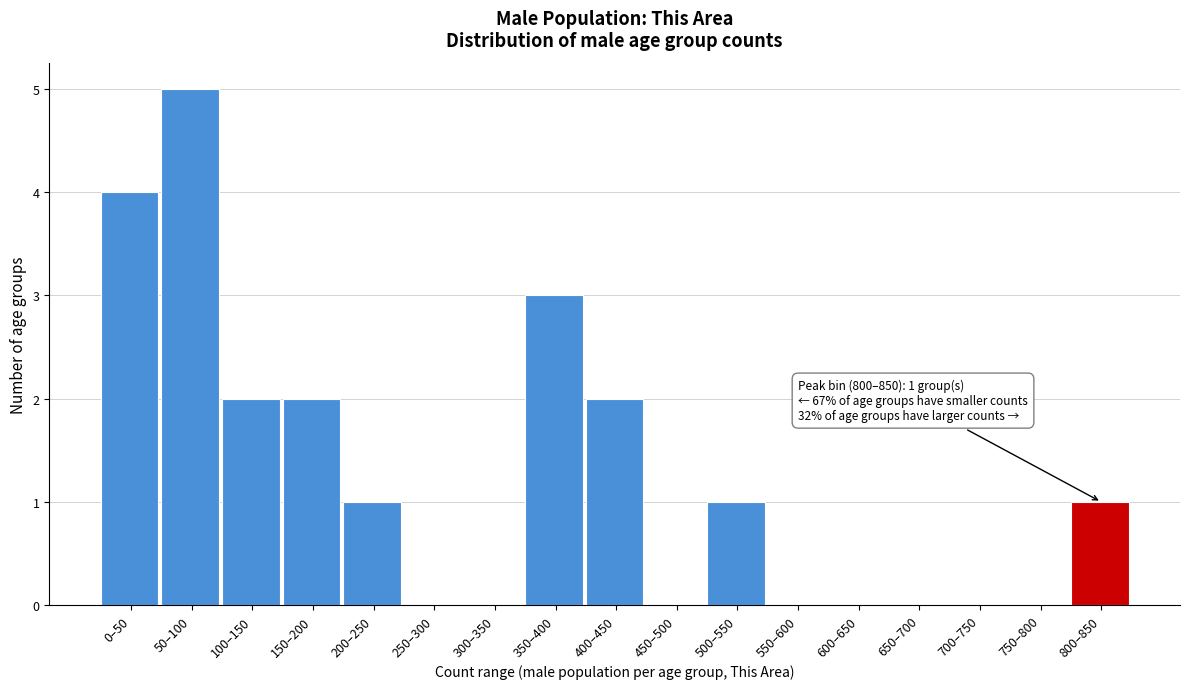

Reading right to left, list all the values displayed in this chart.

800–850=1	750–800=0	700–750=0	650–700=0	600–650=0	550–600=0	500–550=1	450–500=0	400–450=2	350–400=3	300–350=0	250–300=0	200–250=1	150–200=2	100–150=2	50–100=5	0–50=4